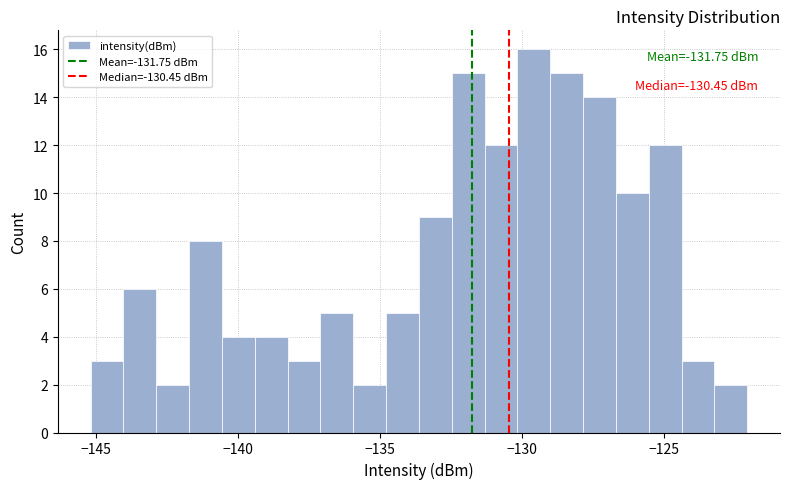

Around what value on the x-axis is the tallest bar? Give the approximate position of its centre, as read against the axis.

-129.5